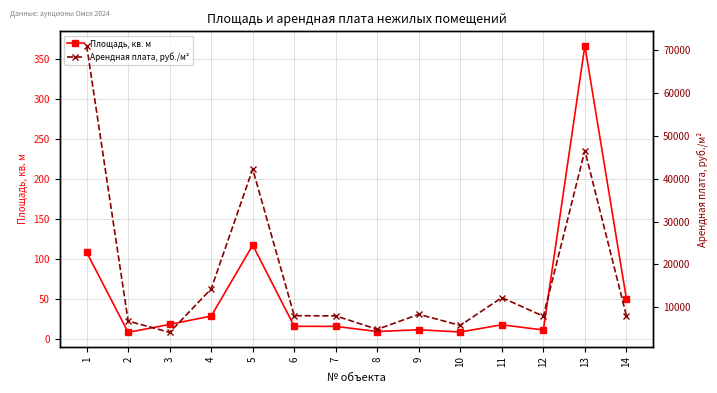

What is the sum of the Арендная плата, руб./м² values at 3 and 8?

8987.0